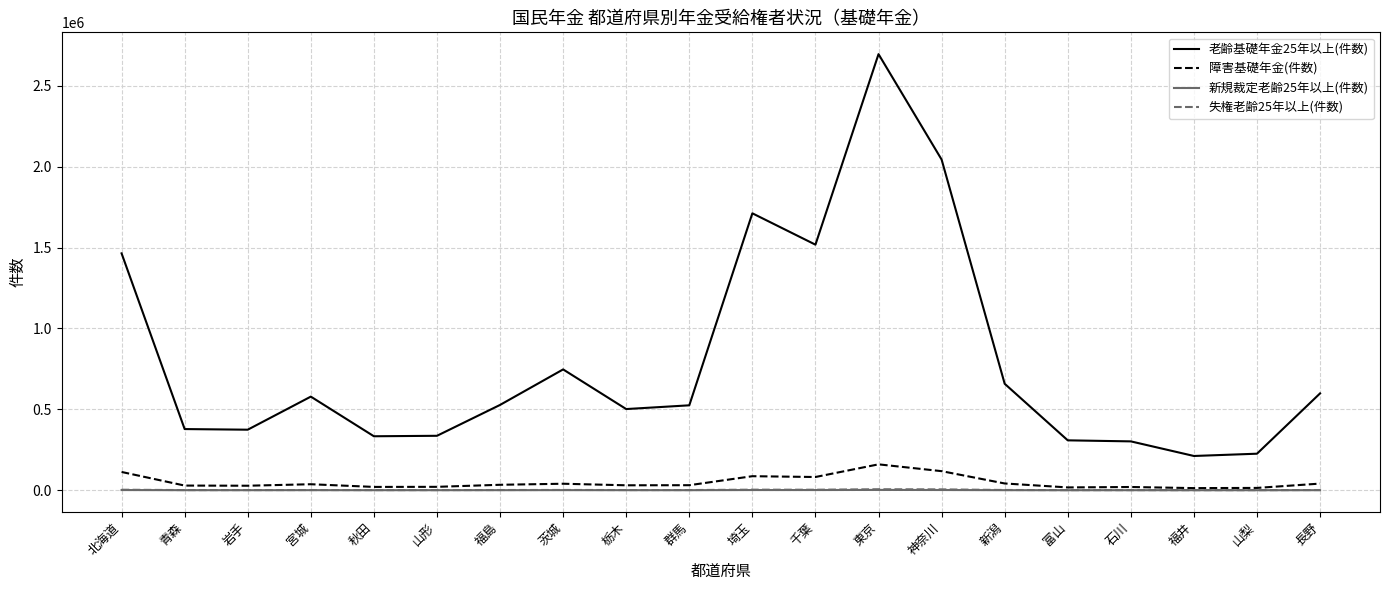

What is the average value of the 失権老齢25年以上(件数) series?

1780